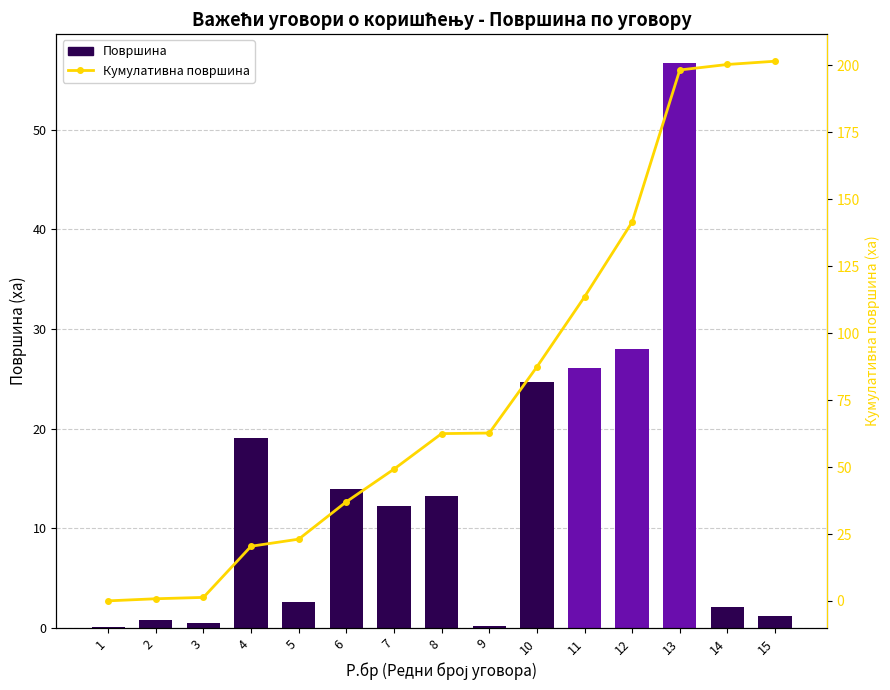

What is the difference between the second highest and minimum values in the Кумулативна површина series?

200.2